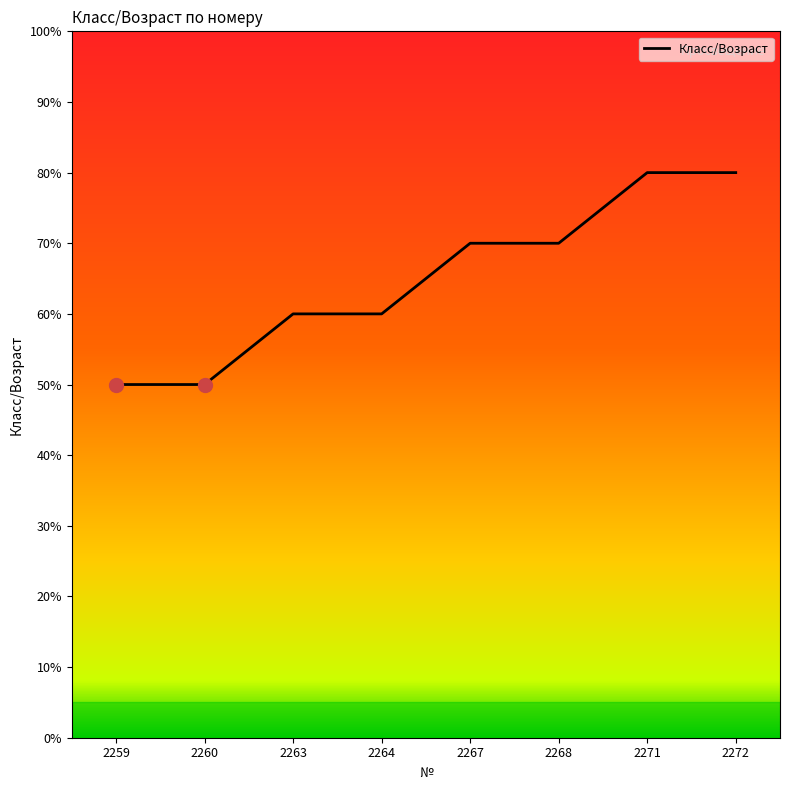

Does the chart display data point markers on the line(s)?

No